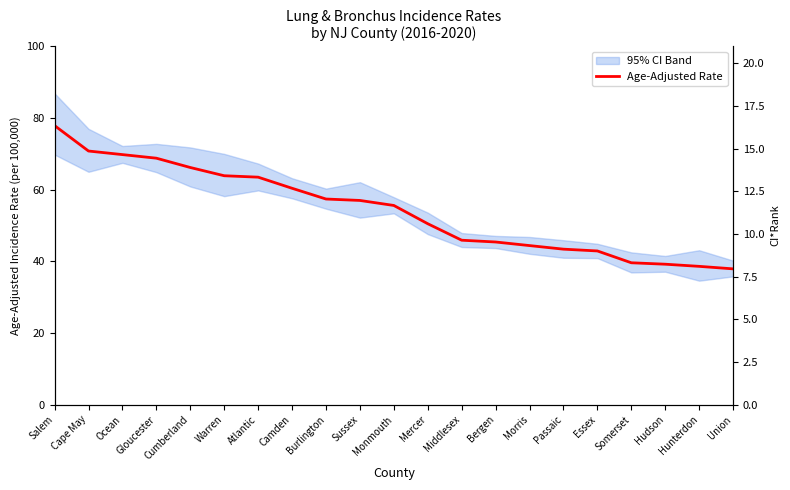

What is the total value across all series at Monmouth?

66.6